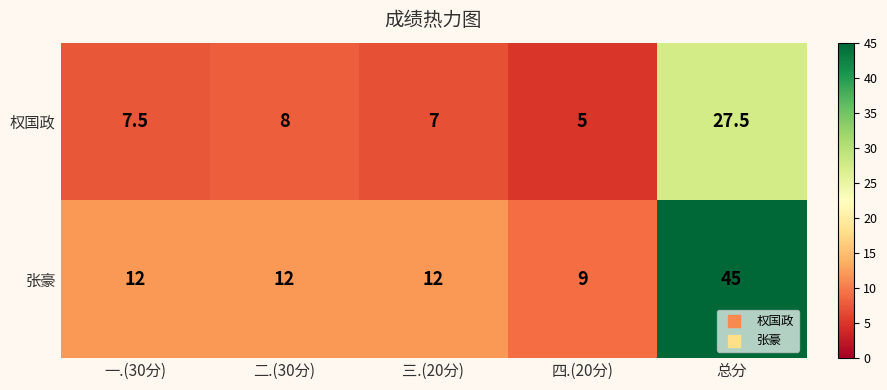

Read the 张豪 value at 三.(20分).

12.0